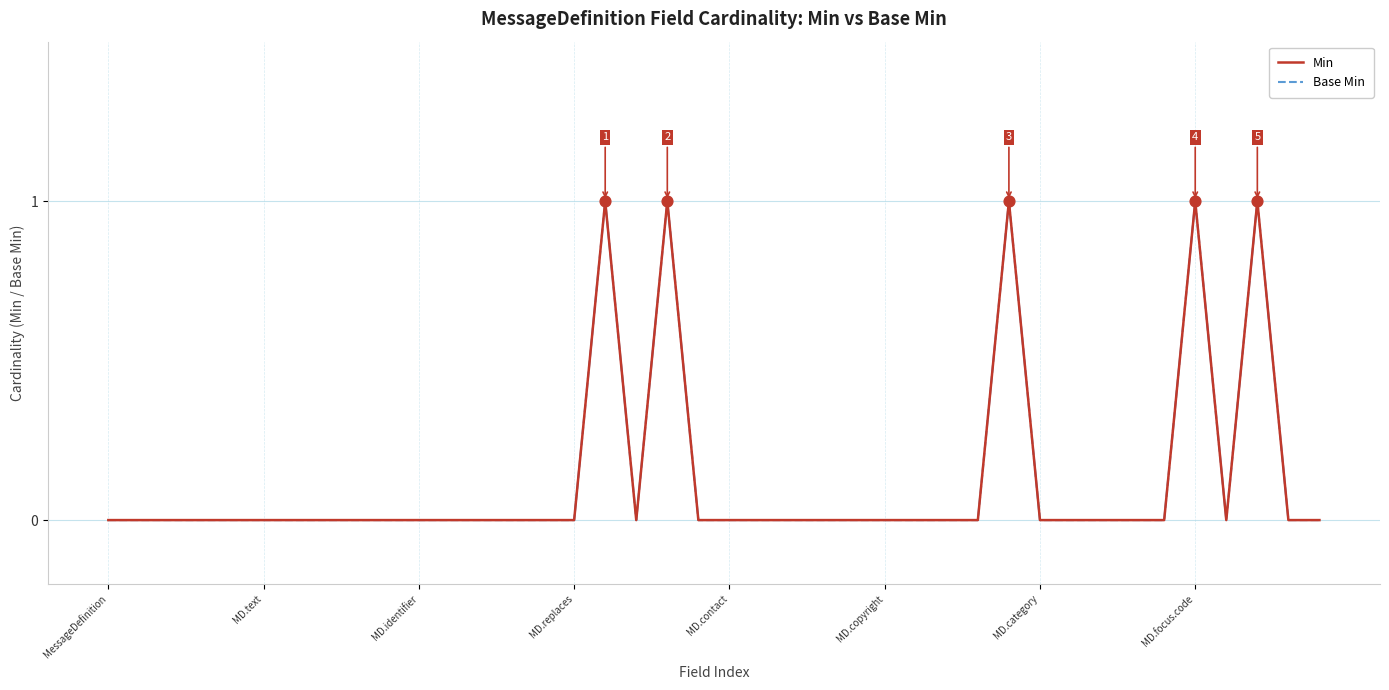

Is this an area chart (filled region under the line)?

No